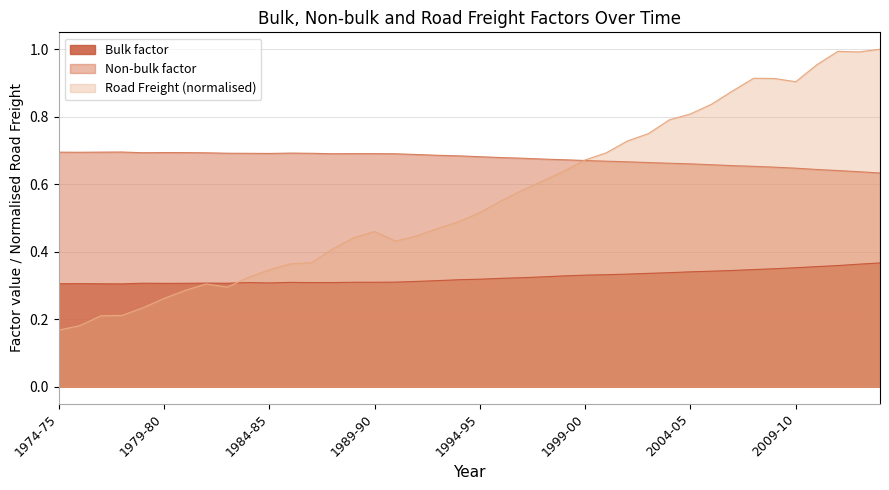

Is the value of Bulk factor at 1997-98 greater than the value of Road Freight at 2006-07?

No